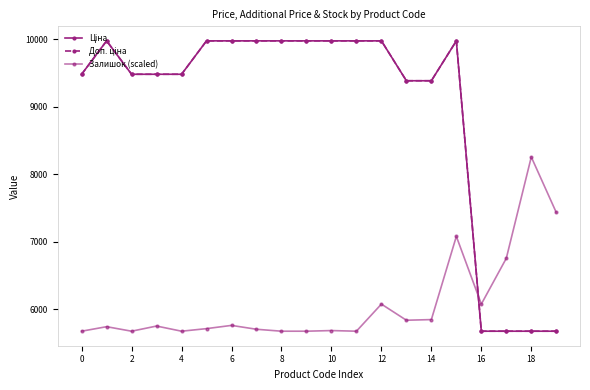

Does the chart have visible grid lines?

No